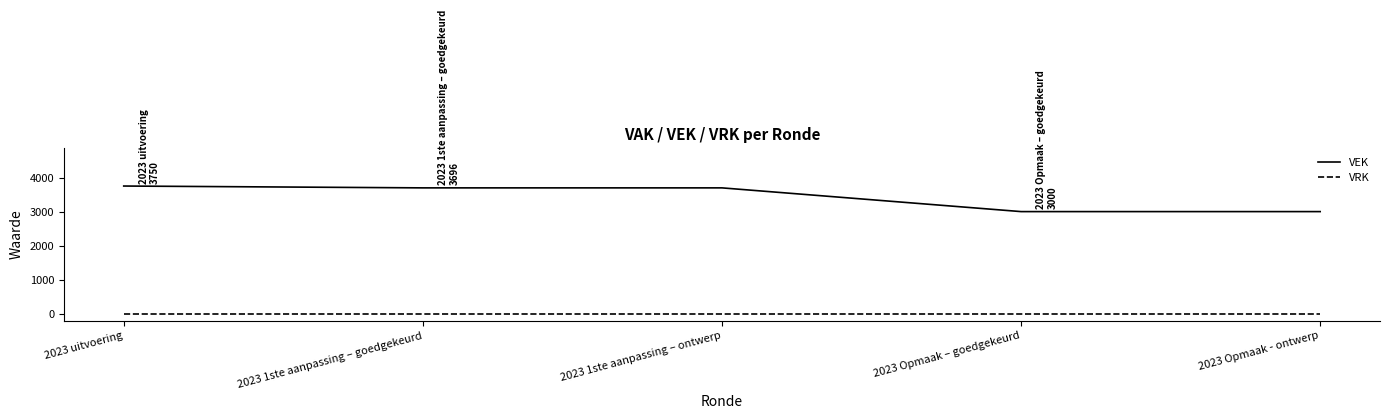

Reading left to right, what are all the values shown in this chart?

VEK: 2023 uitvoering=3750	2023 1ste aanpassing – goedgekeurd=3696	2023 1ste aanpassing – ontwerp=3696	2023 Opmaak – goedgekeurd=3000	2023 Opmaak - ontwerp=3000
VRK: 2023 uitvoering=0	2023 1ste aanpassing – goedgekeurd=0	2023 1ste aanpassing – ontwerp=0	2023 Opmaak – goedgekeurd=0	2023 Opmaak - ontwerp=0